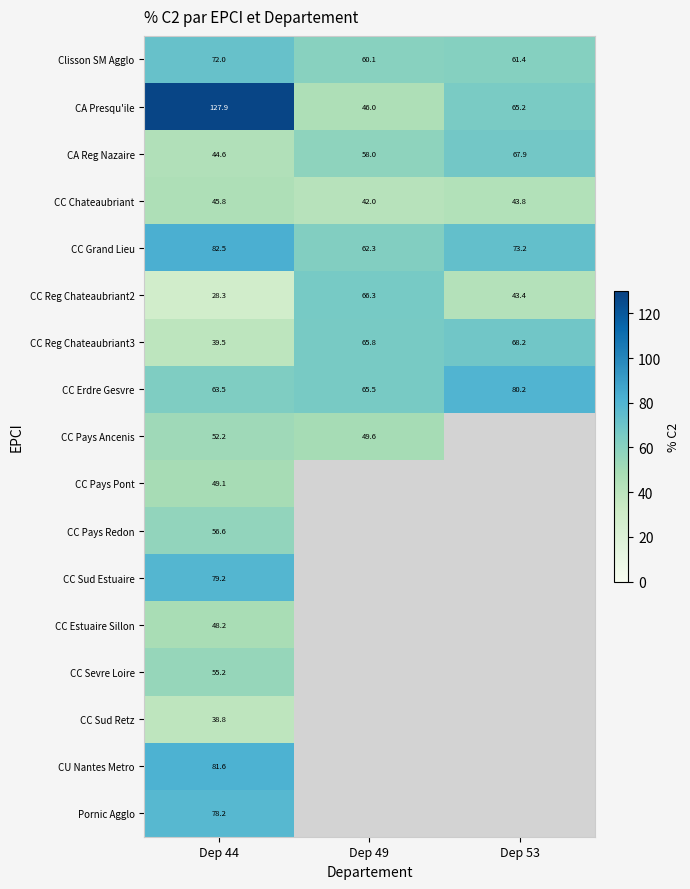

Rank the series by their maximum value, from lowest to highest.

CC Sud Retz, CC Chateaubriant, CC Estuaire Sillon, CC Pays Pont, CC Pays Ancenis, CC Sevre Loire, CC Pays Redon, CC Reg Chateaubriant2, CA Reg Nazaire, CC Reg Chateaubriant3, Clisson SM Agglo, Pornic Agglo, CC Sud Estuaire, CC Erdre Gesvre, CU Nantes Metro, CC Grand Lieu, CA Presqu'ile